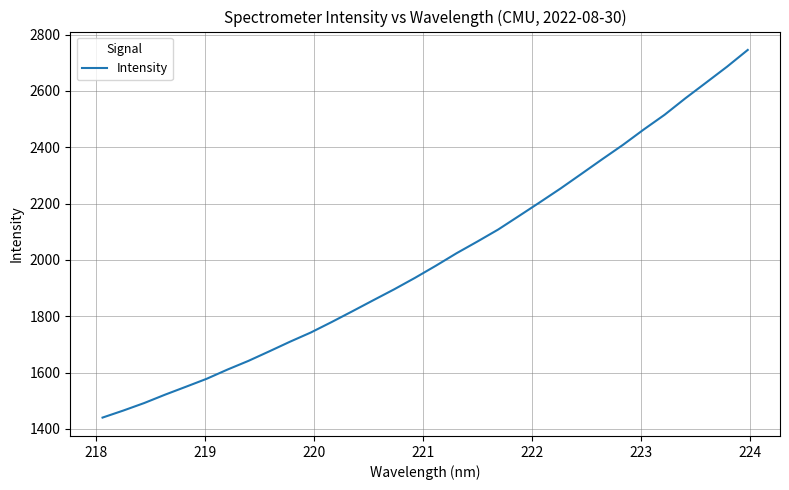

What is the smallest value displayed?

1440.0